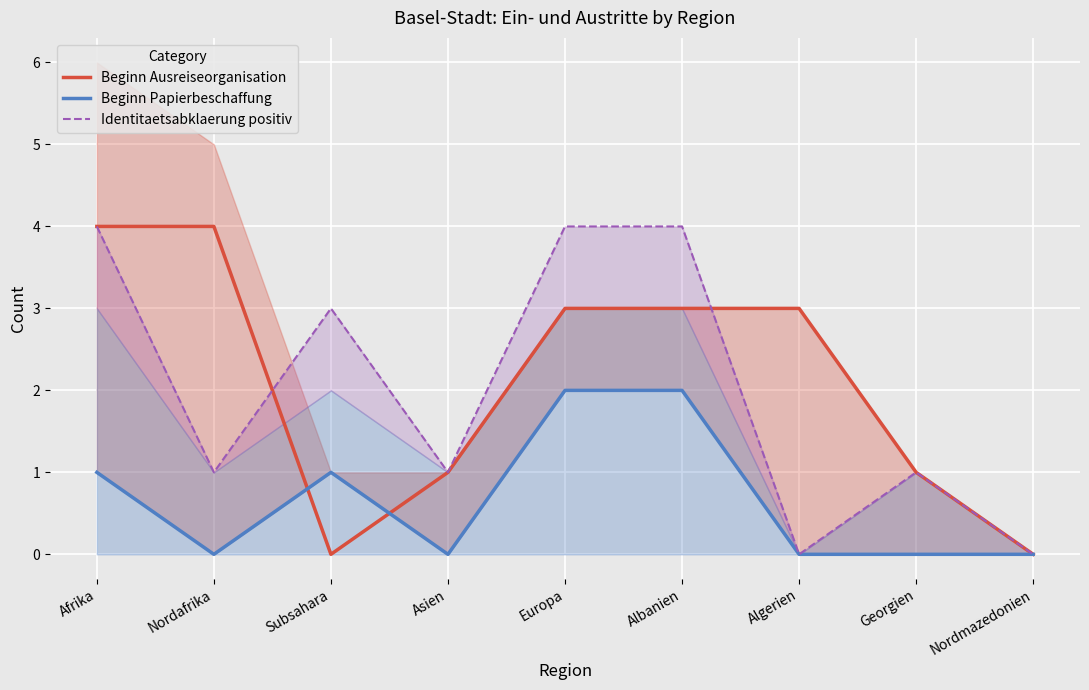

Where does the Beginn Ausreiseorganisation series first go above 3?

Afrika